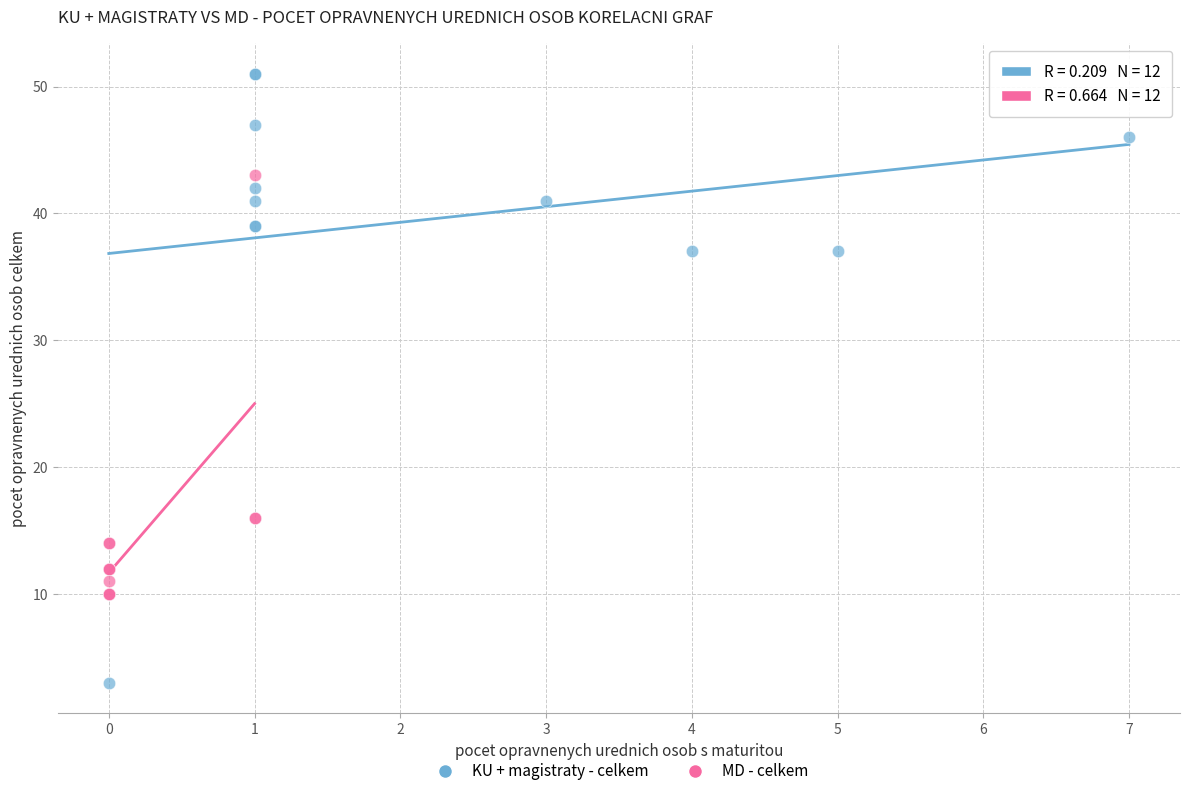

Which series has the largest Y range (max minus min)?

KU + magistraty - celkem